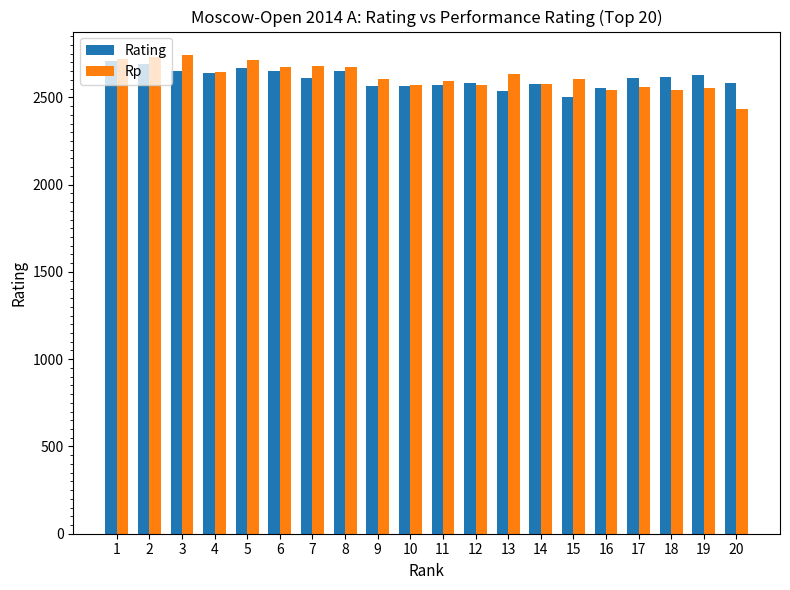

What is the value of the Rp bar at the 15th from the left?

2605